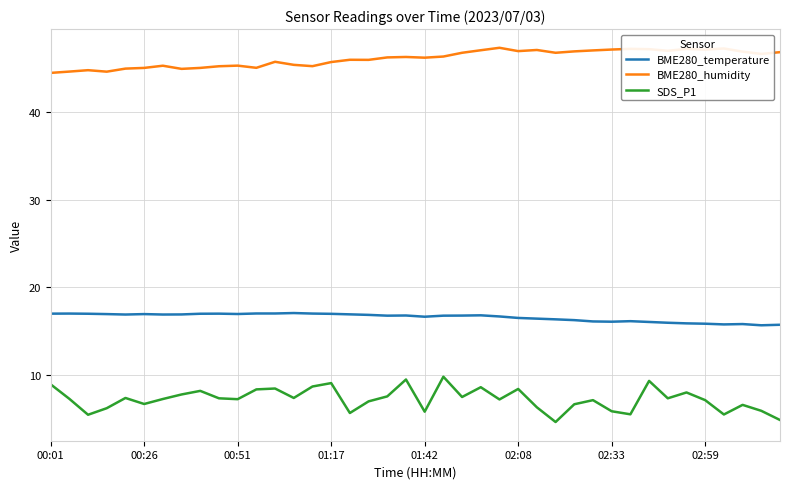

What is the minimum value shown in the chart?

4.6